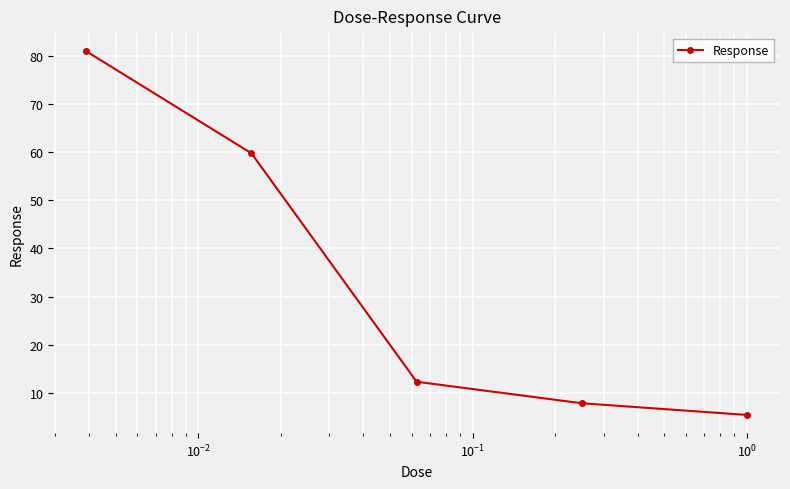

What is the smallest value displayed?

5.4